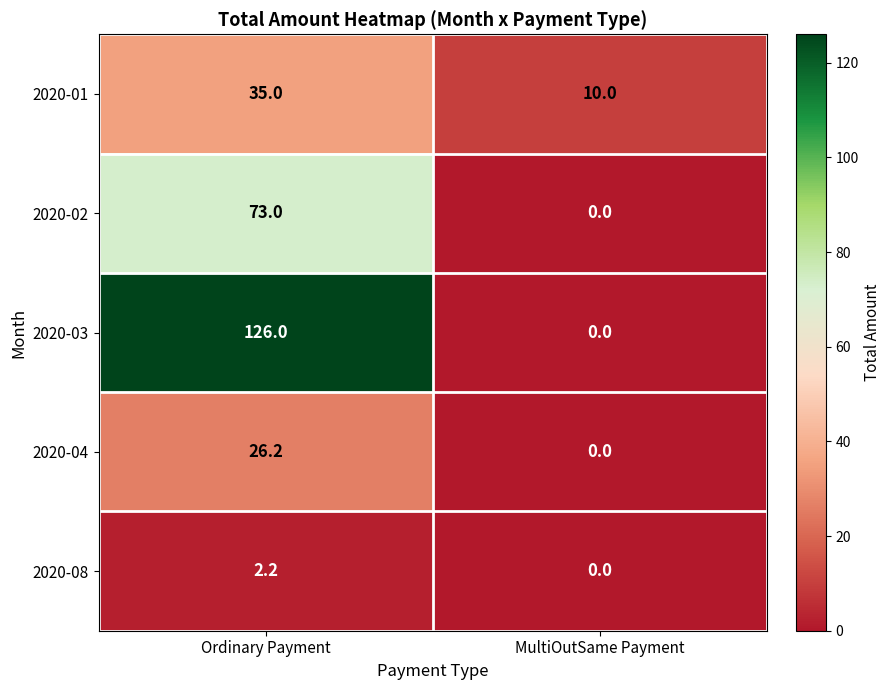

At which category does the chart reach its minimum across all series?

MultiOutSame Payment